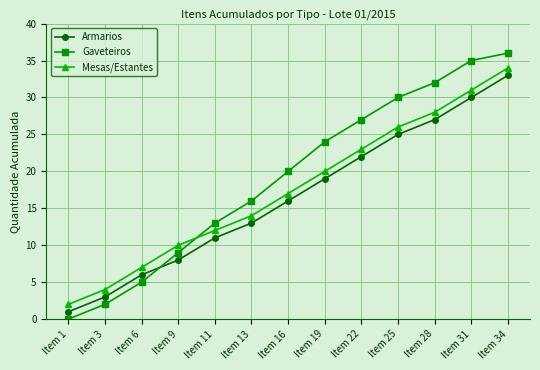

What is the greatest value displayed?

36